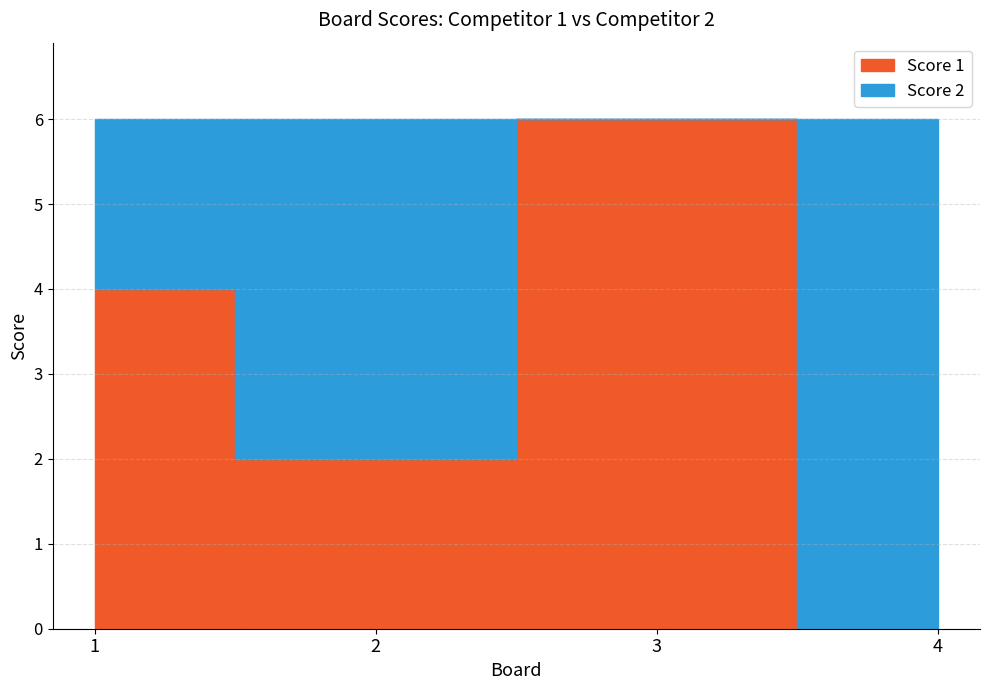

Is the value of Score 2 at 2 greater than the value of Score 1 at 2?

Yes